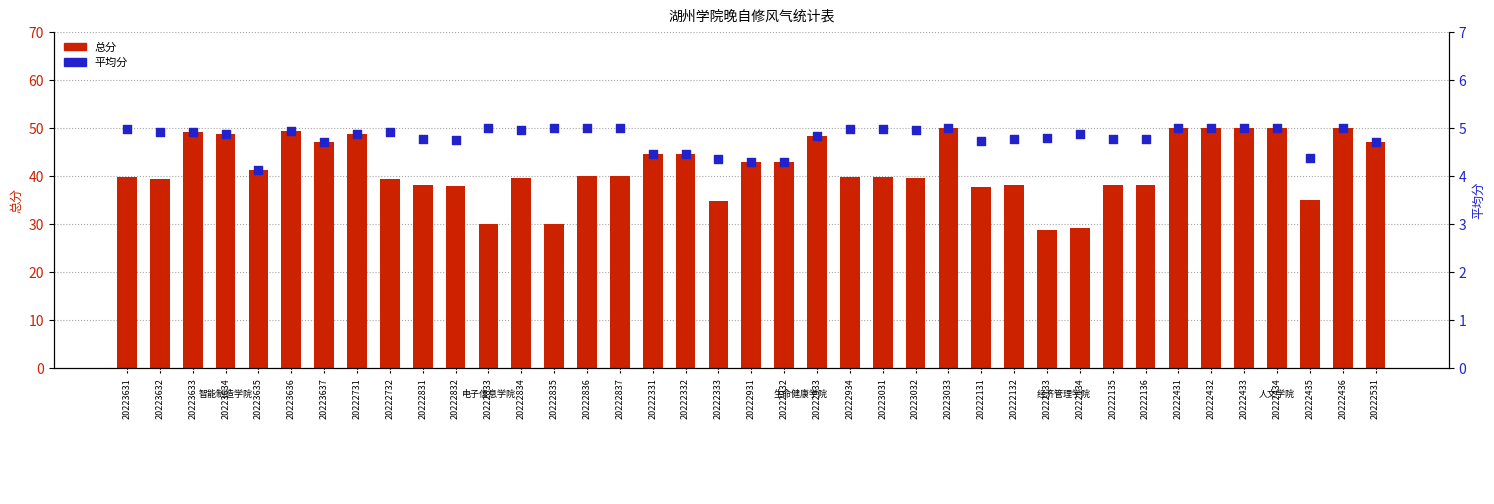

Which series contains the highest Y value?

总分